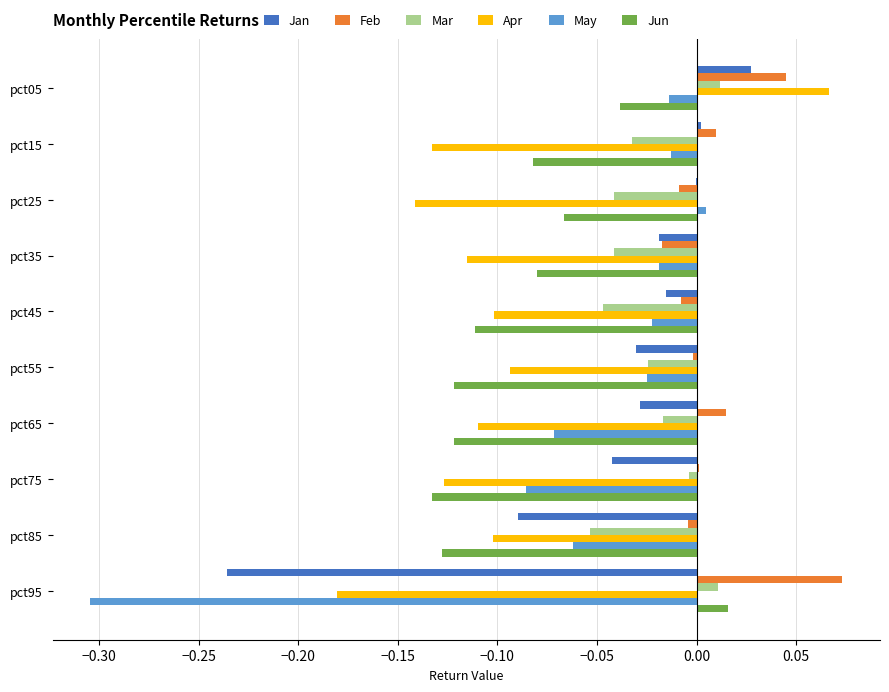

Which category has the highest value across all series?

pct95